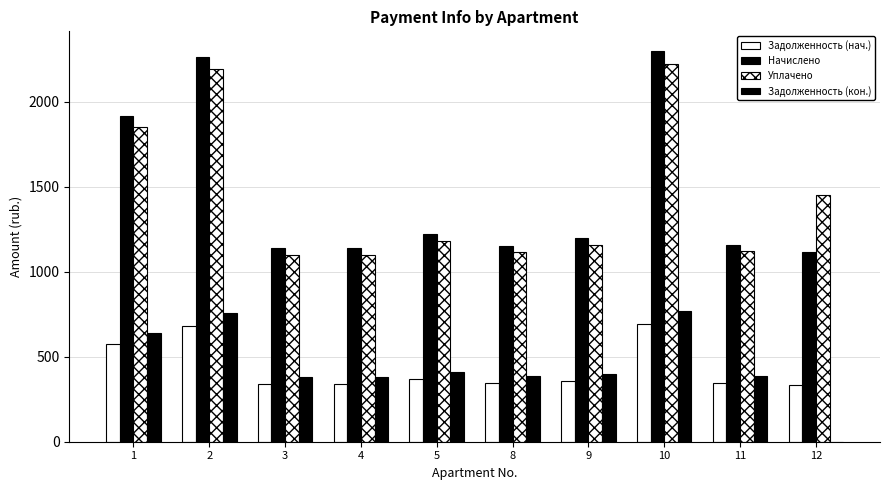

How many series are shown in this chart?

4